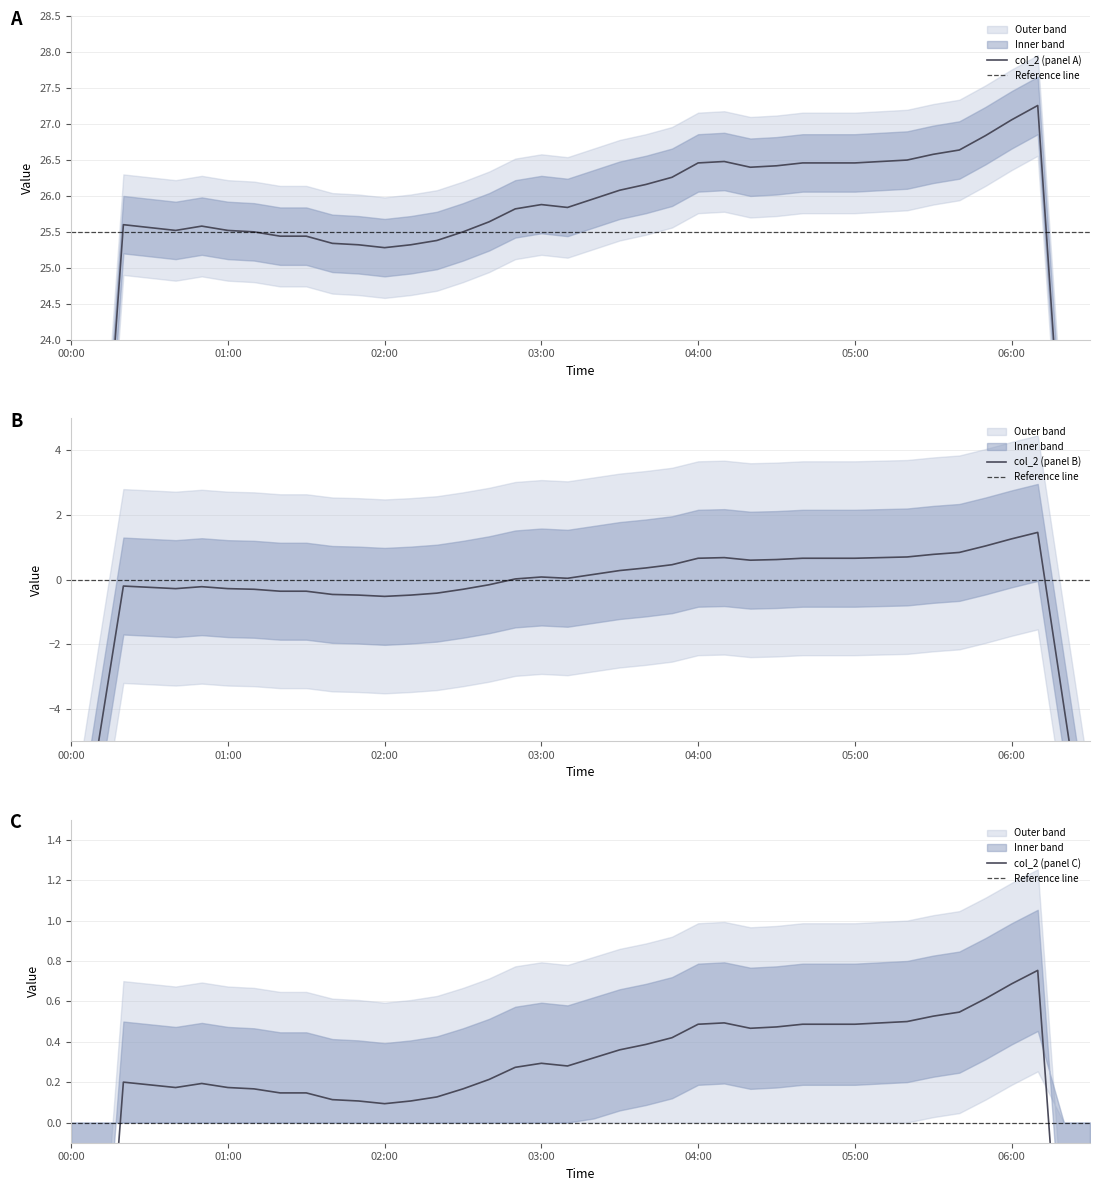

Between 2023/08/05 04:00:00 and 2023/08/05 05:50:00, which series saw the biggest shift?

col_2